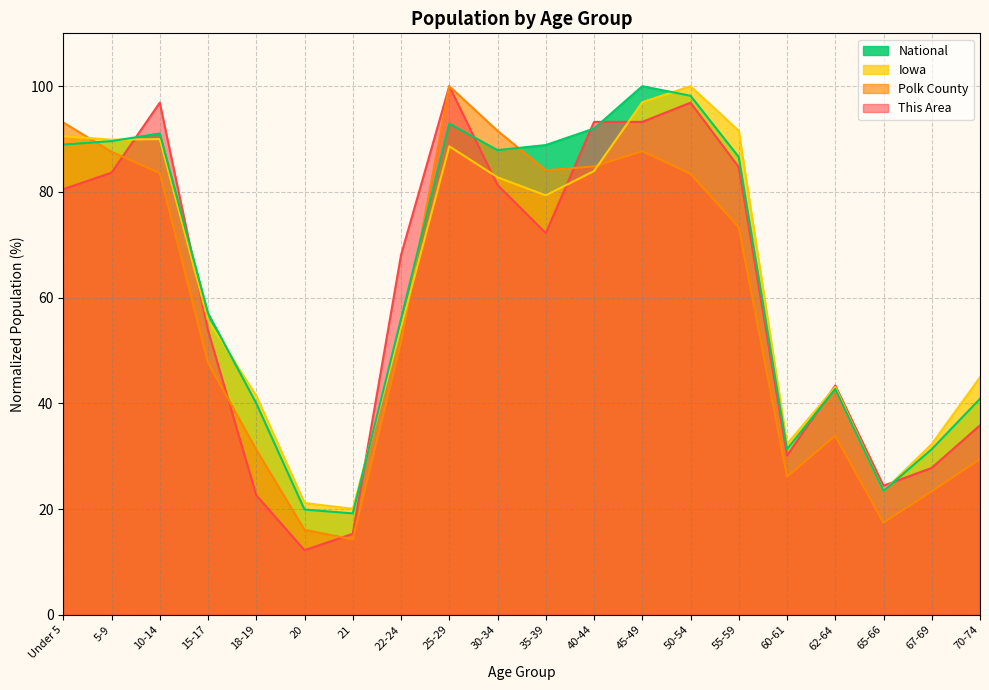

True or false: This Area and National cross at least once.

True